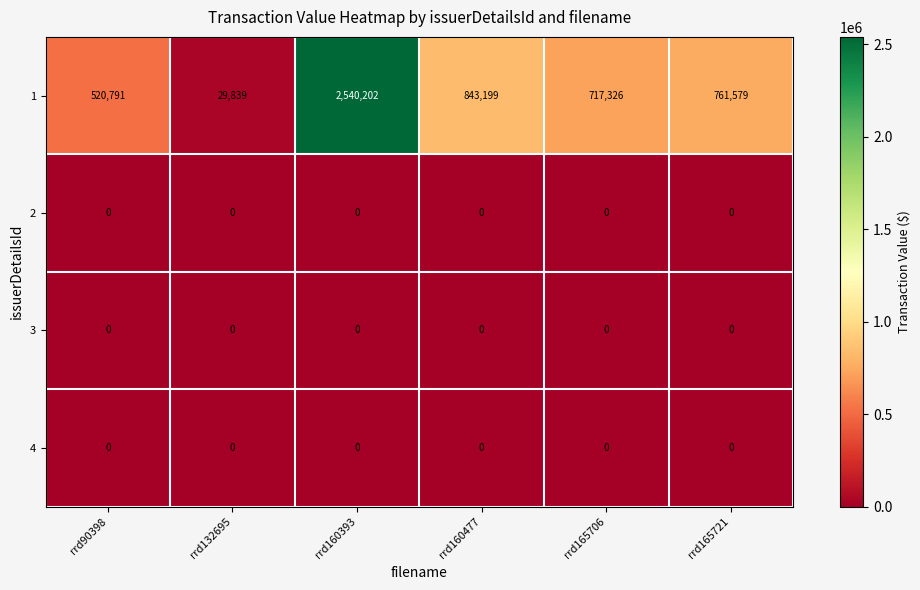

Reading left to right, list all the values displayed in this chart.

1: 520791	29839	2540202	843199	717326	761579
2: 0	0	0	0	0	0
3: 0	0	0	0	0	0
4: 0	0	0	0	0	0